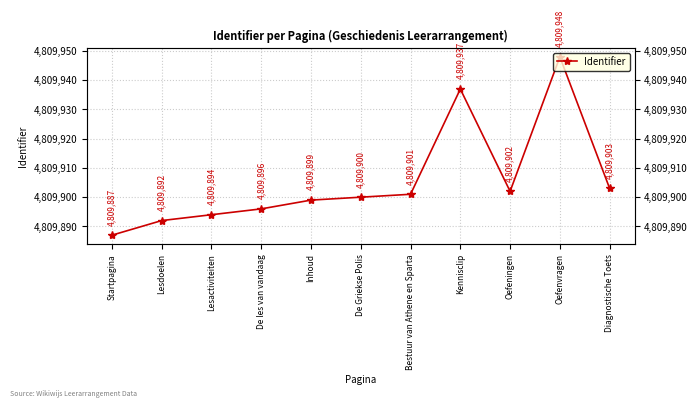

True or false: the data shows 4809948 at Oefenvragen.

True